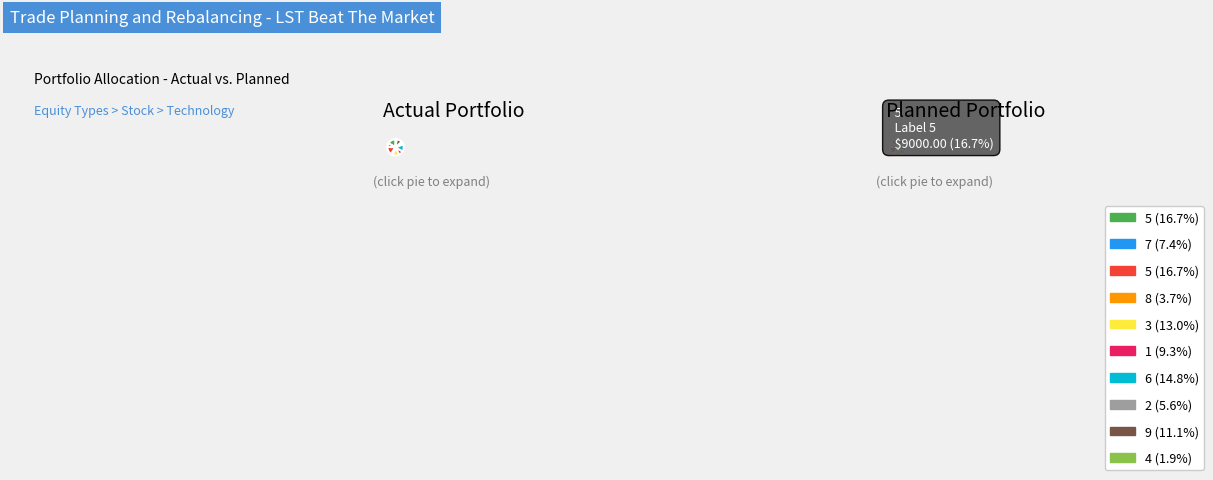

Count the number of slices in the pie.

10